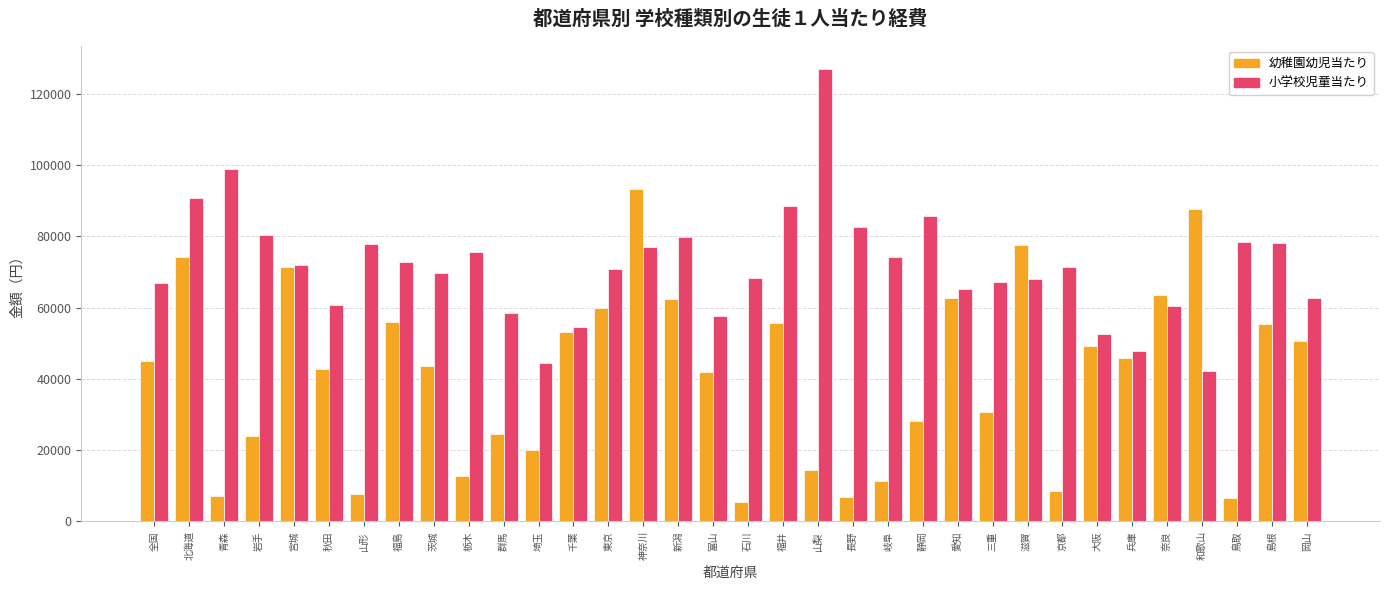

Is the value of 小学校児童当たり at 大阪 greater than the value of 幼稚園幼児当たり at 全国?

Yes